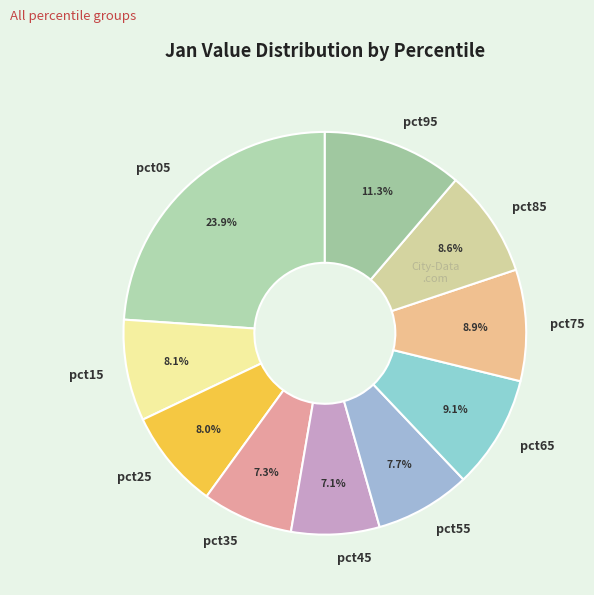

The pct25 slice represents 1% of the pie. True or false?

False